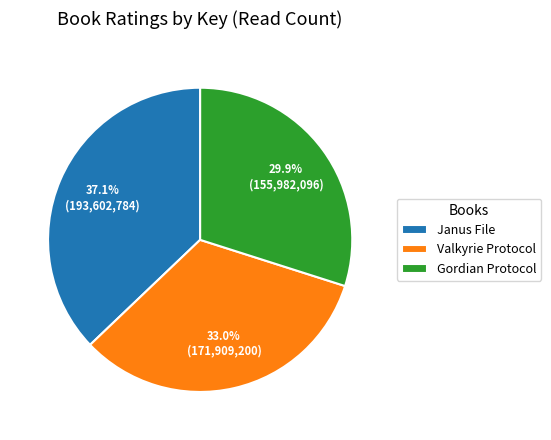

Which slice is the smallest?

Gordian Protocol